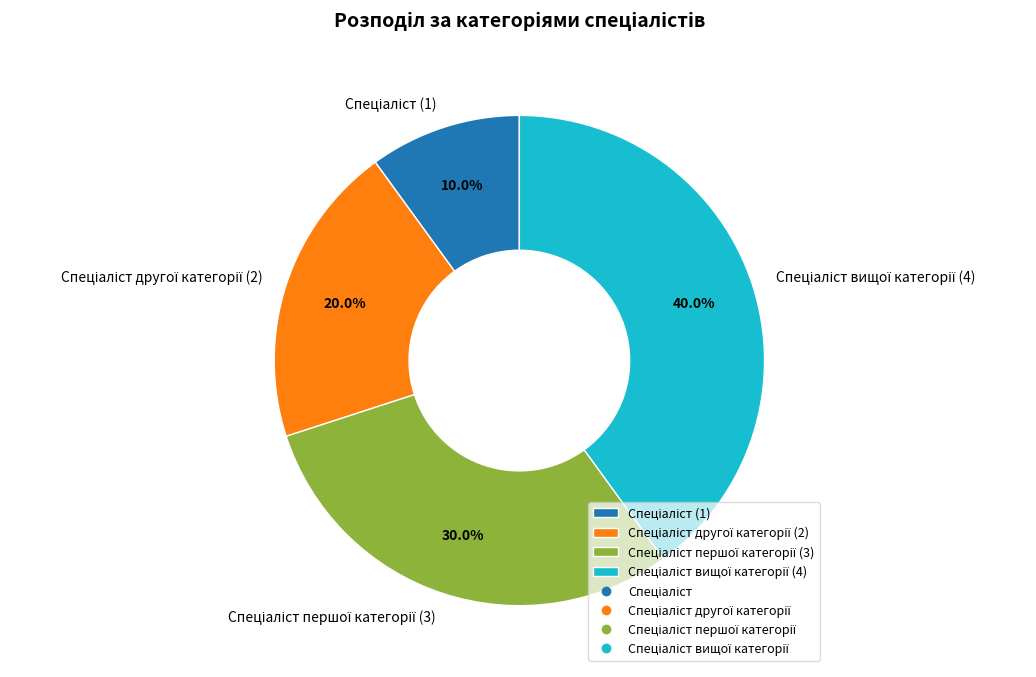

Is there any slice that represents more than half of the pie?

No